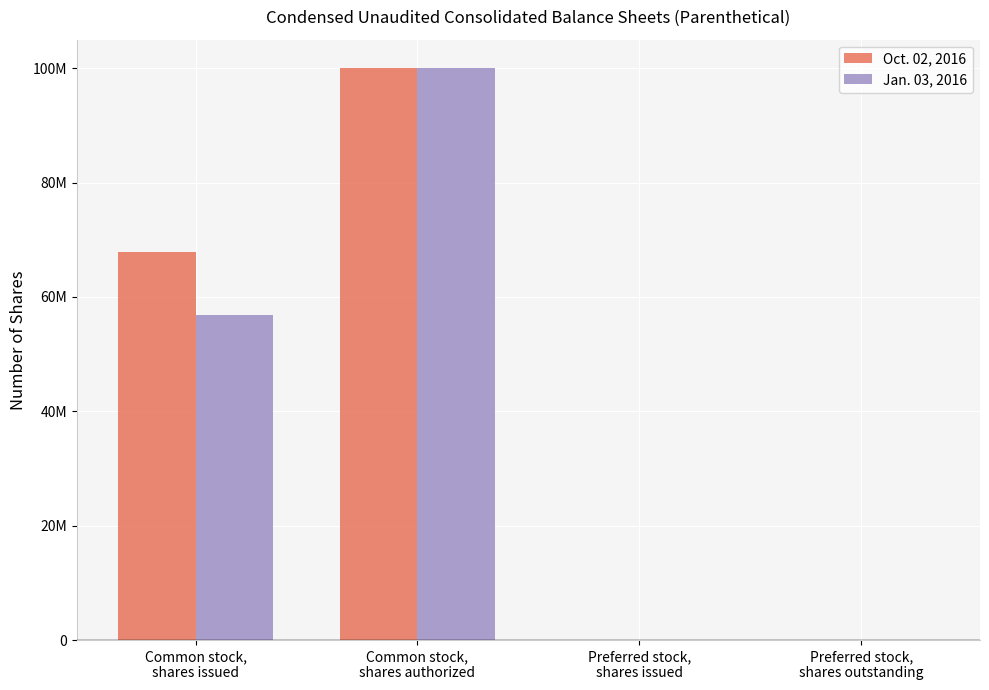

List the series in order of their peak value, highest first.

Oct. 02, 2016, Jan. 03, 2016